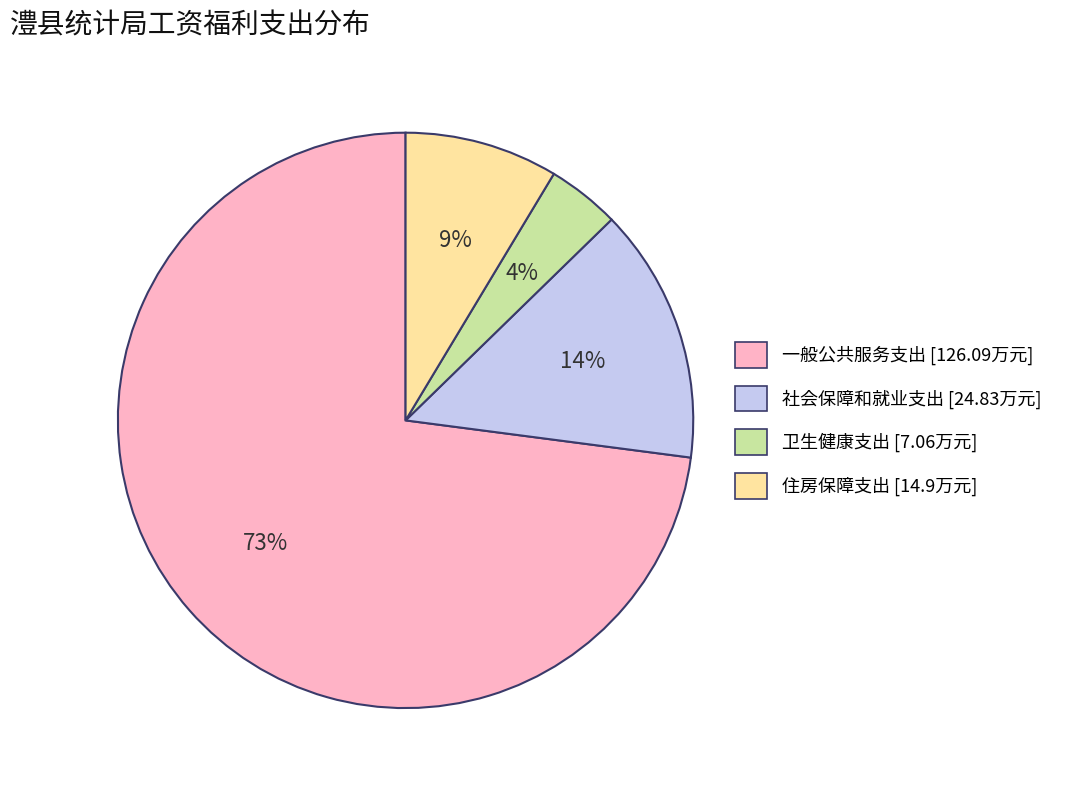

To the nearest percent, what is the difference between the 一般公共服务支出 and 卫生健康支出 slice percentages?

69%